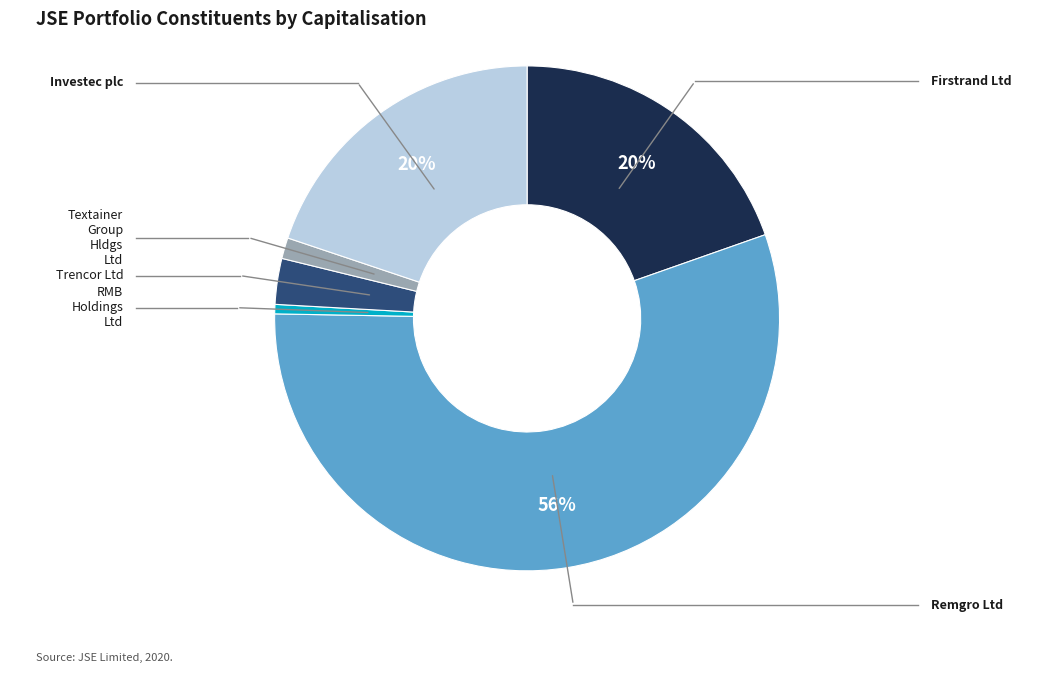

What percentage is the Firstrand Ltd slice, to the nearest percent?

20%